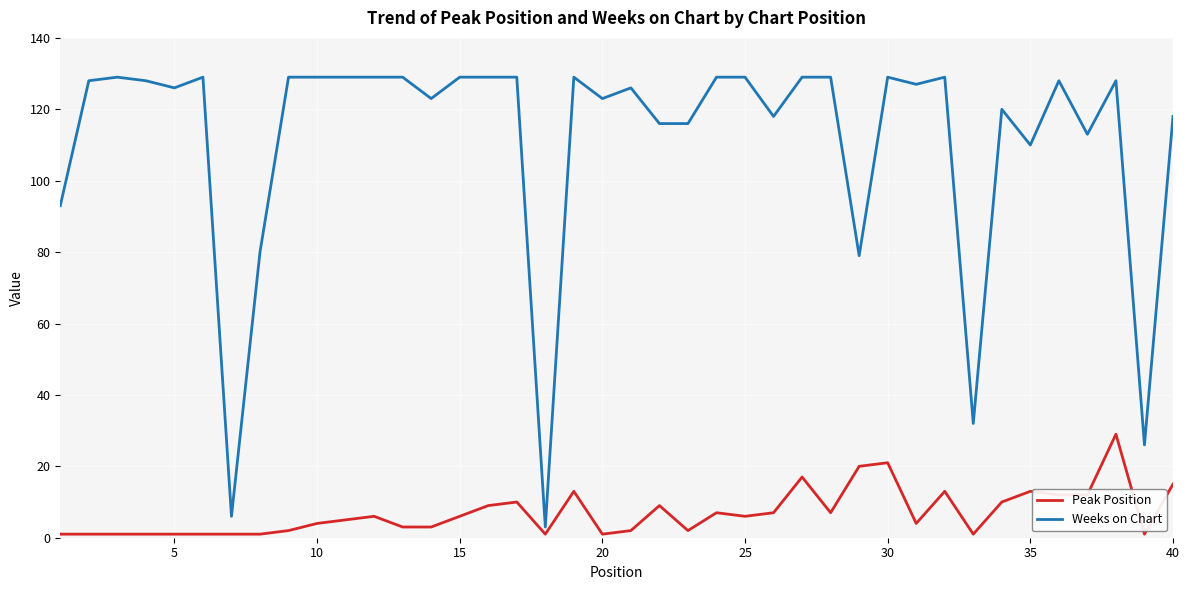

True or false: Weeks on Chart and Peak Position cross at least once.

False